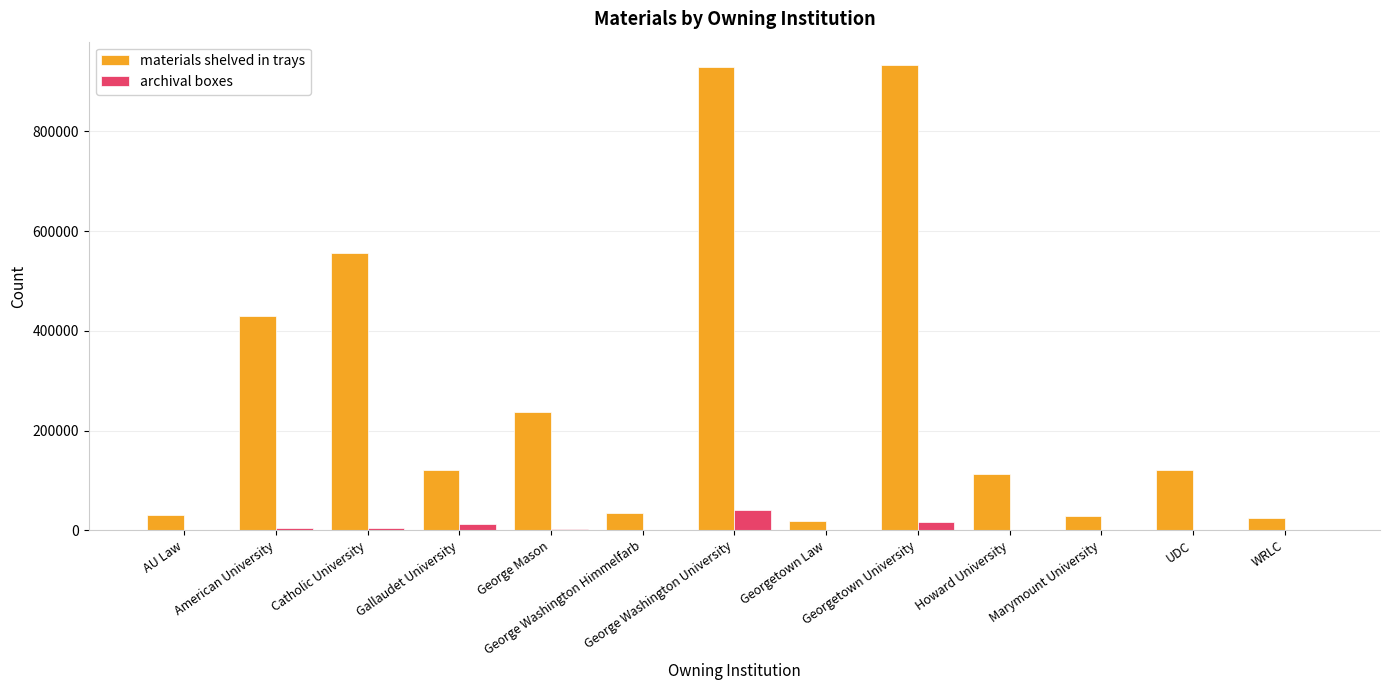

Between Georgetown University and Marymount University, which series saw the biggest shift?

materials shelved in trays